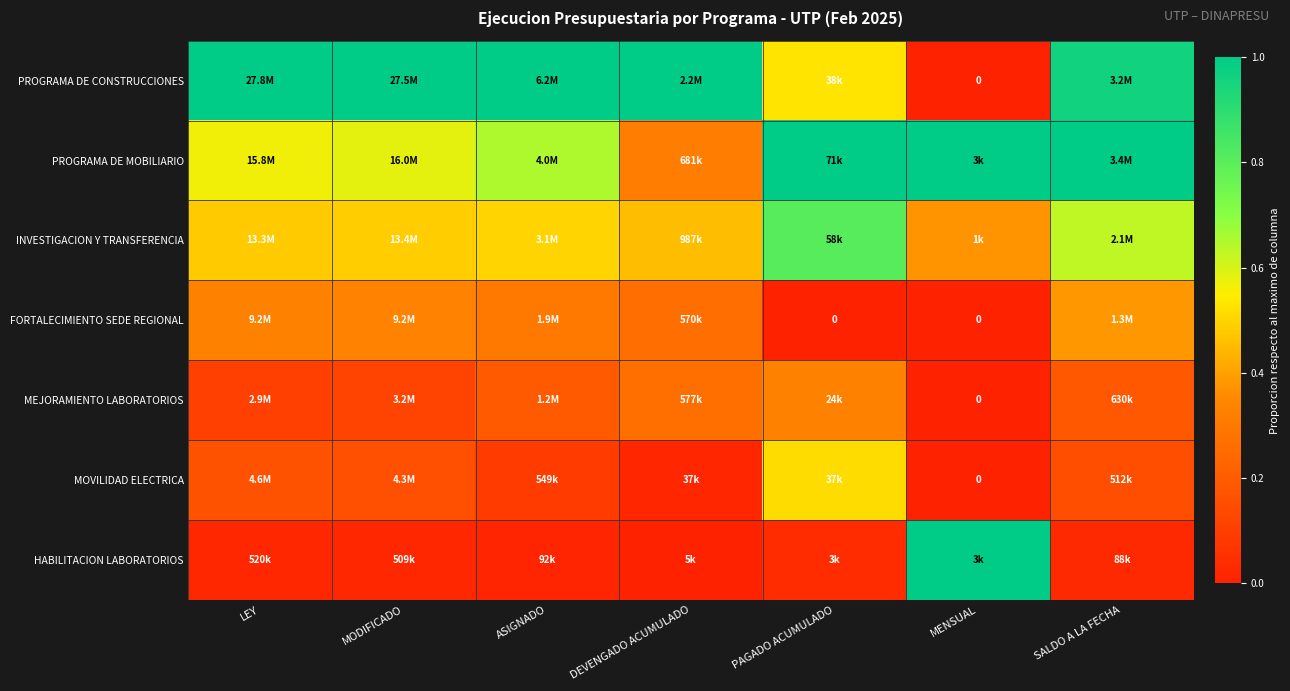

The value of HABILITACION LABORATORIOS at ASIGNADO is 0.0. True or false?

True